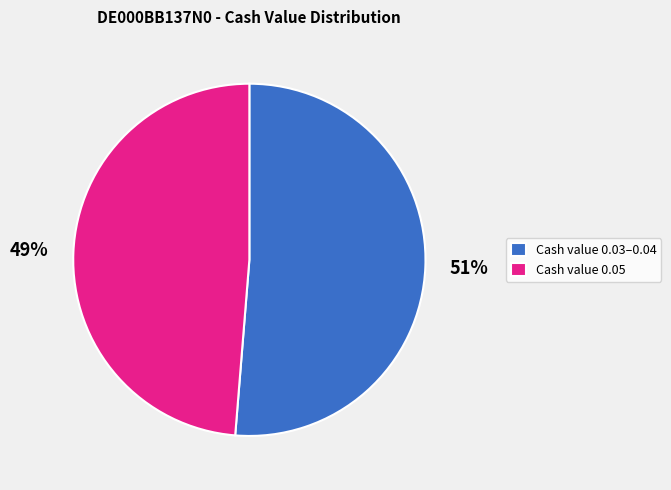

True or false: Cash value 0.05 accounts for 57% of the total.

False